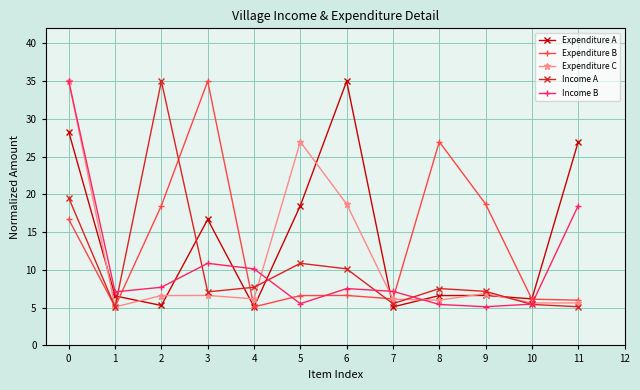

What is the value of the Expenditure C point at the 5th from the left?

6.2